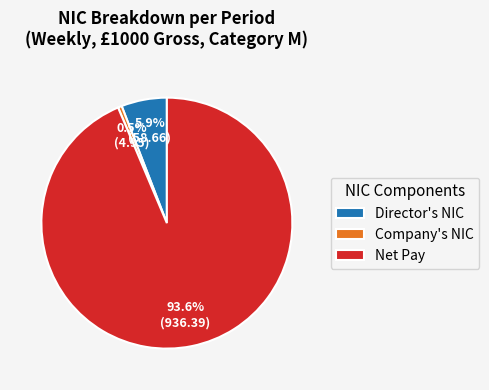

Which has a higher value, Director's NIC or Company's NIC?

Director's NIC